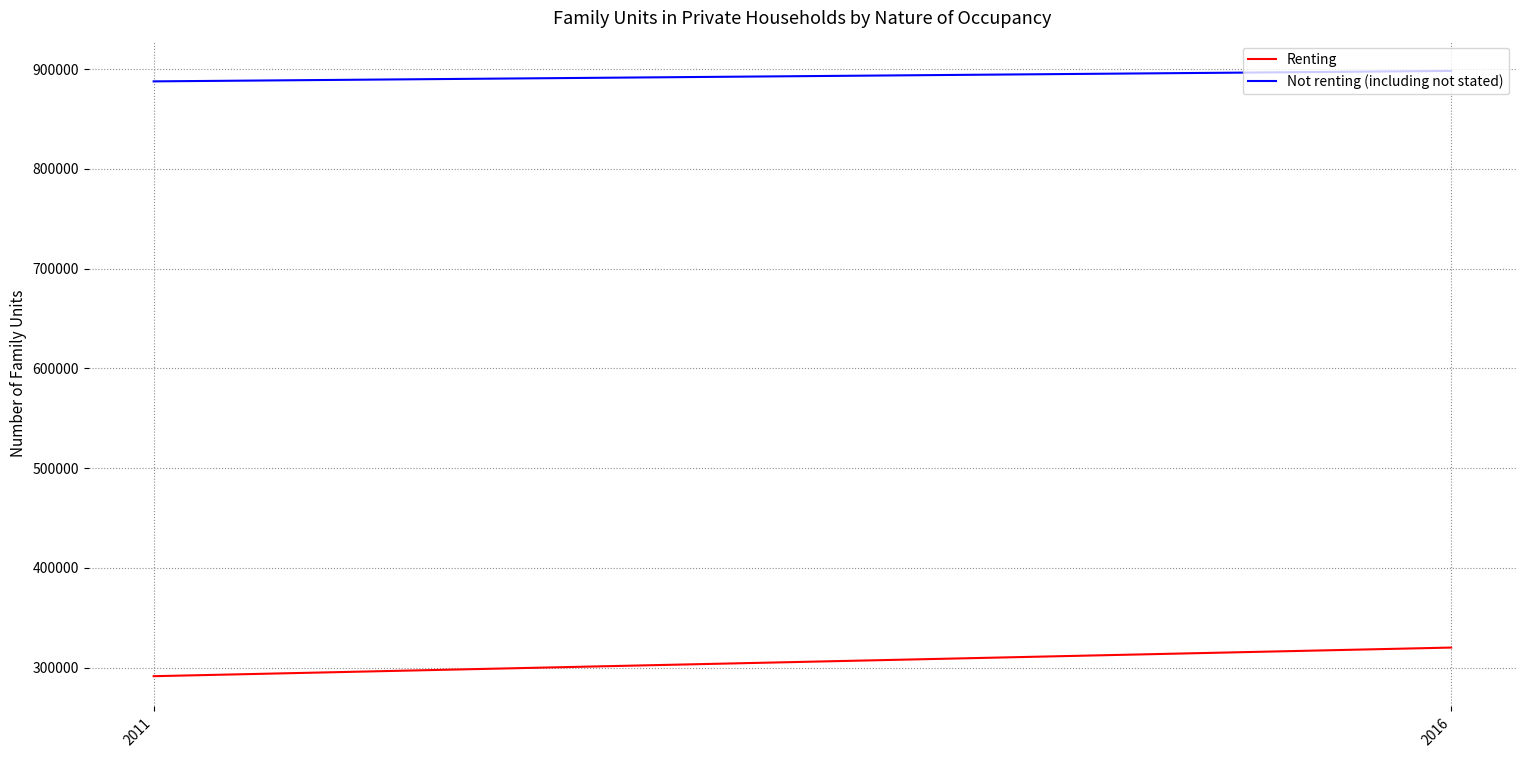

Which series changed the most between 2011 and 2016?

Renting